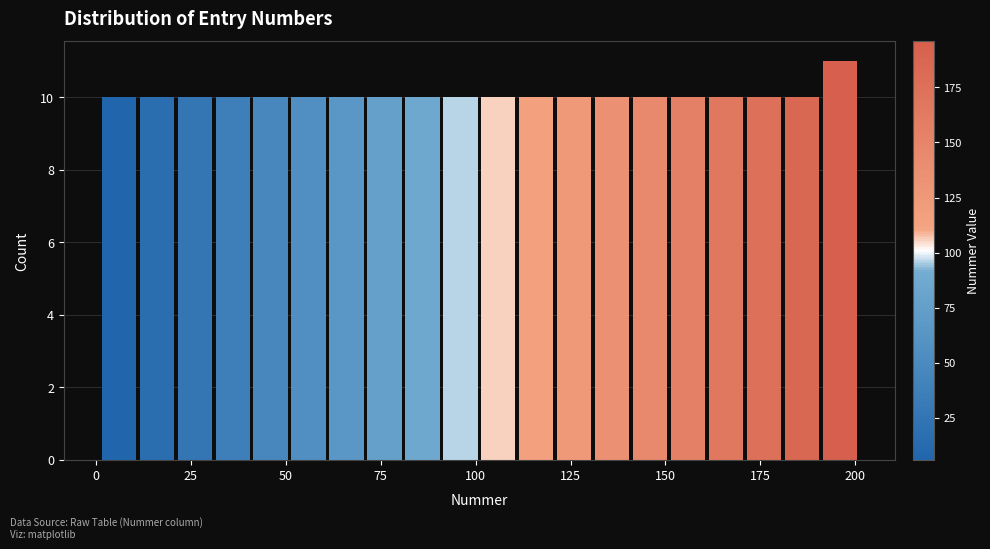

Read against the x-axis, roughly where is the centre of the tallest bar?

195